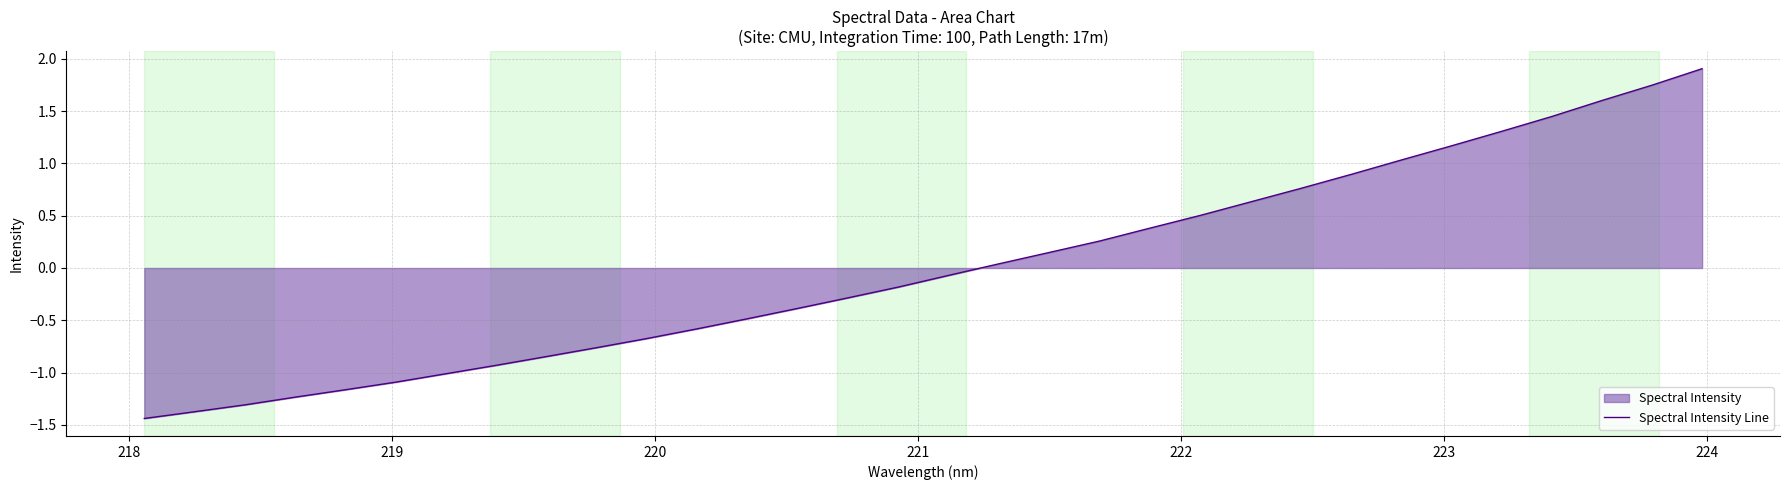

What is the greatest value displayed?

1.9